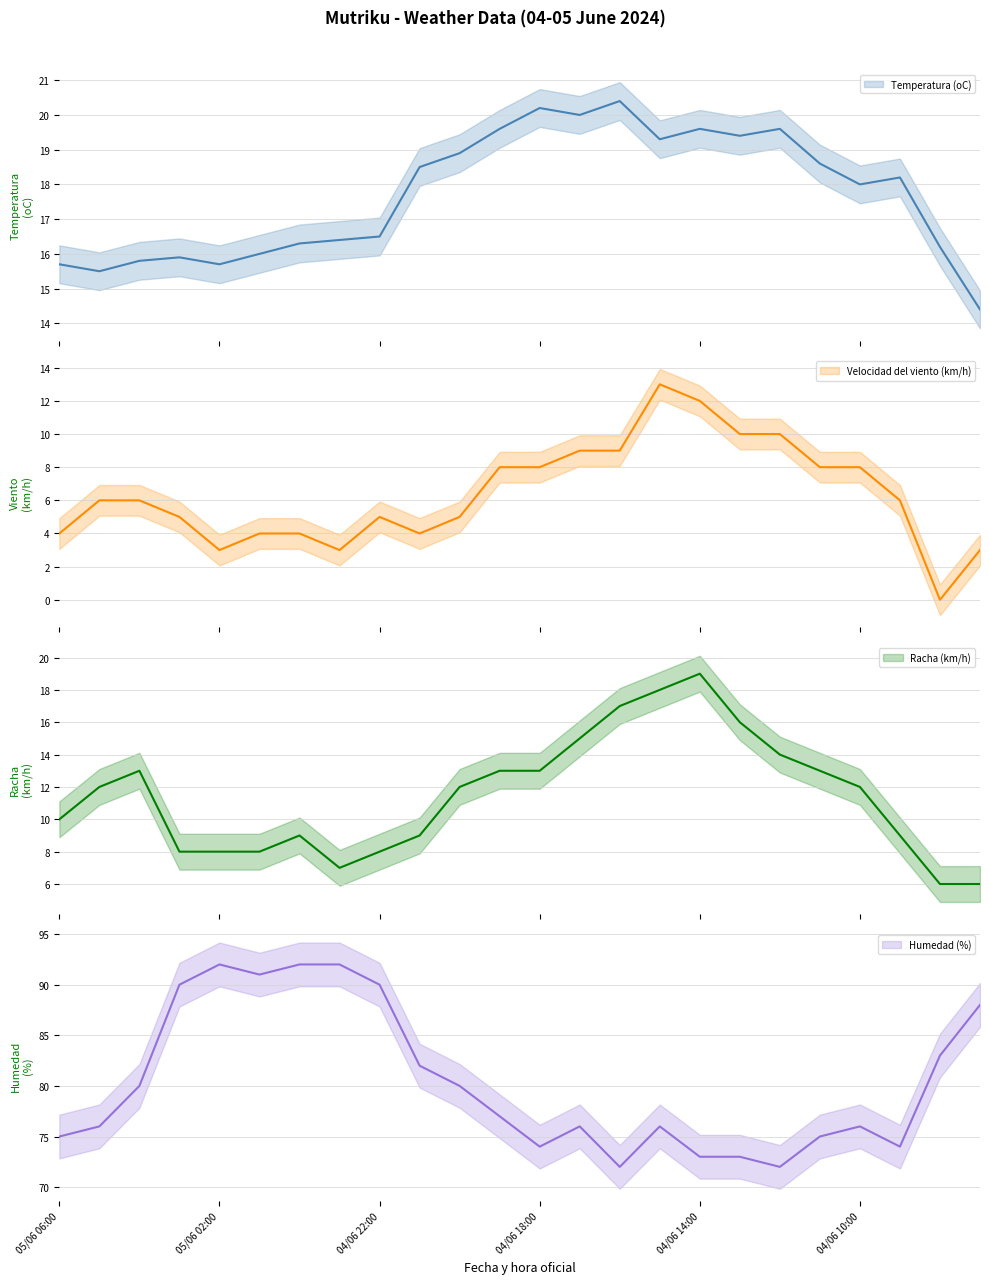

What is the sum of all Temperatura (oC) values?

424.7